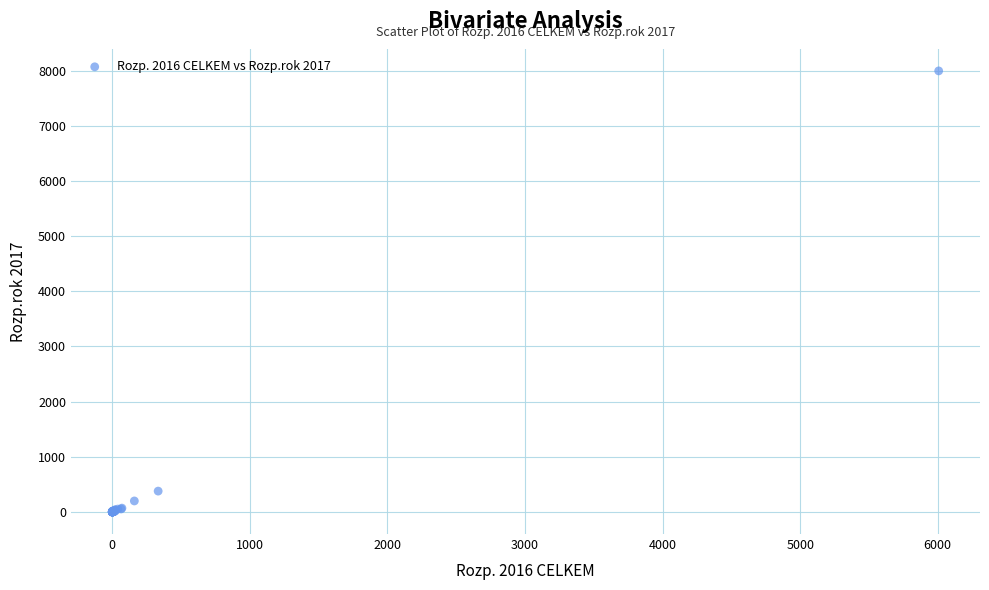

What Y value in the scatter plot is closest to 3997?

378.2